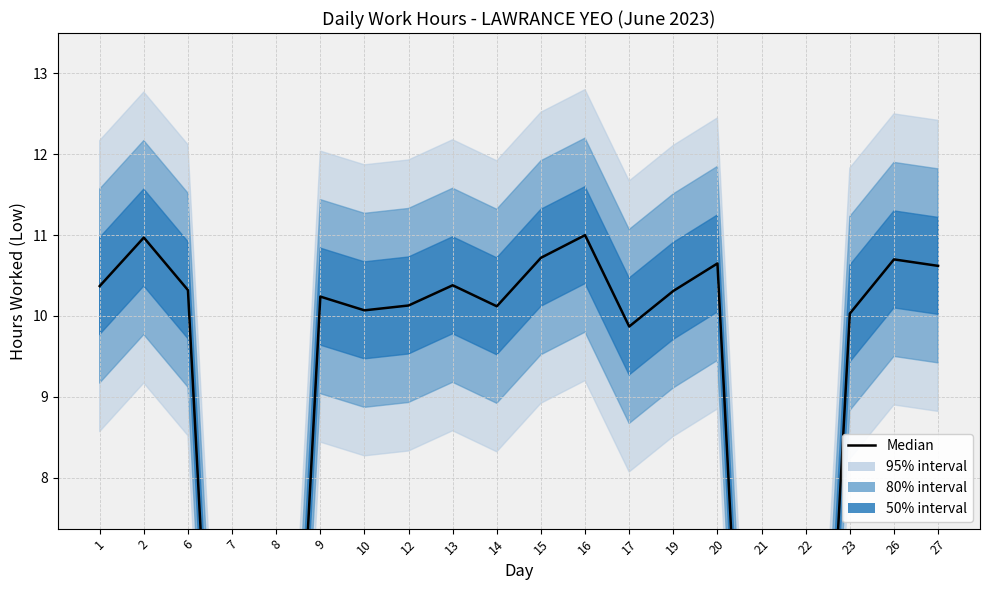

Which label corresponds to the smallest value in the chart?

7